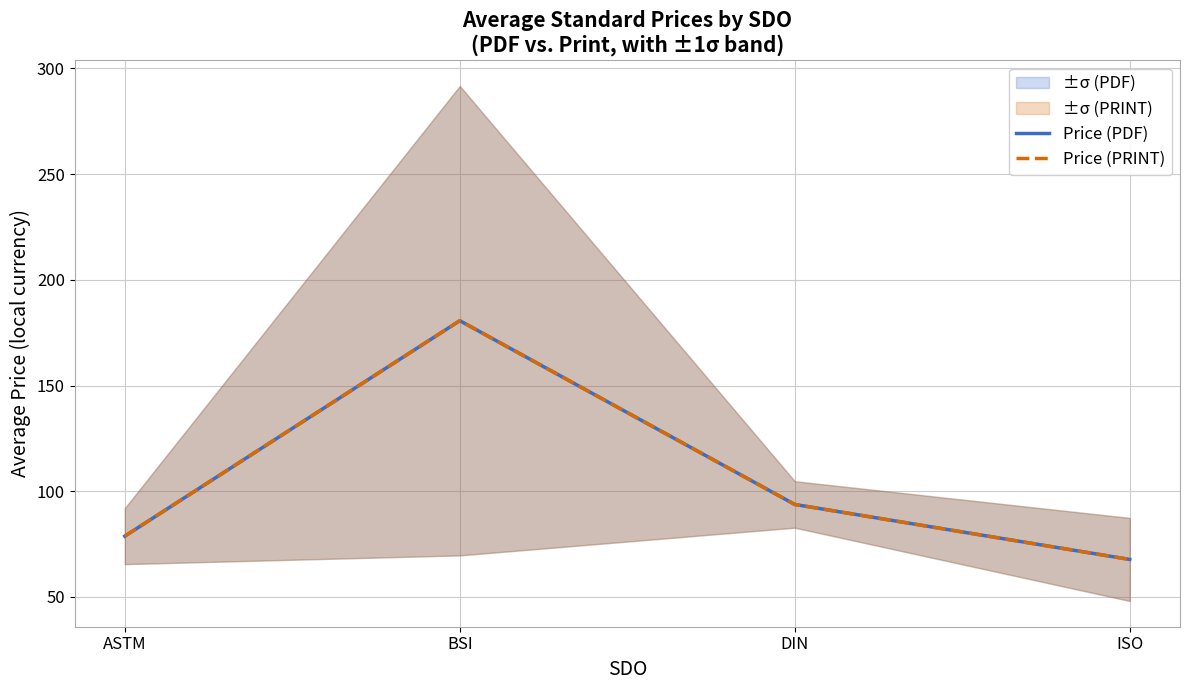

Is this an area chart (filled region under the line)?

No